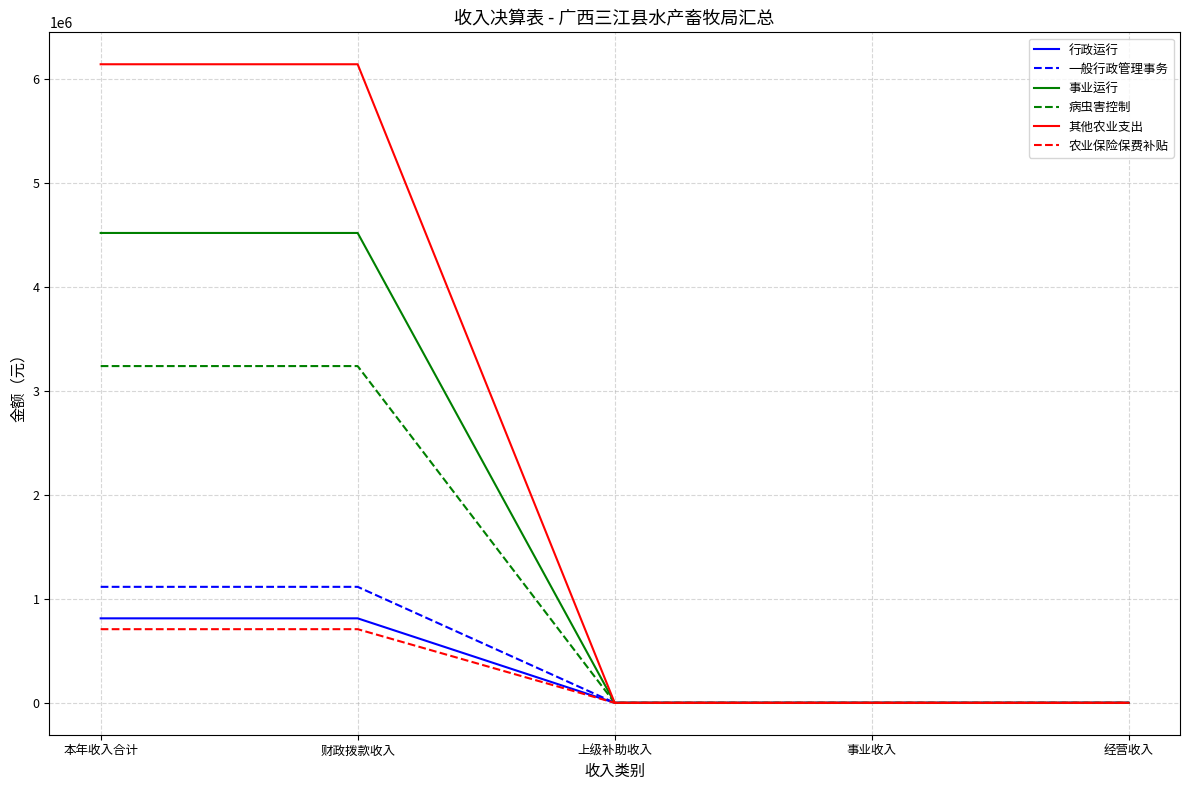

How many lines are shown in the chart?

6